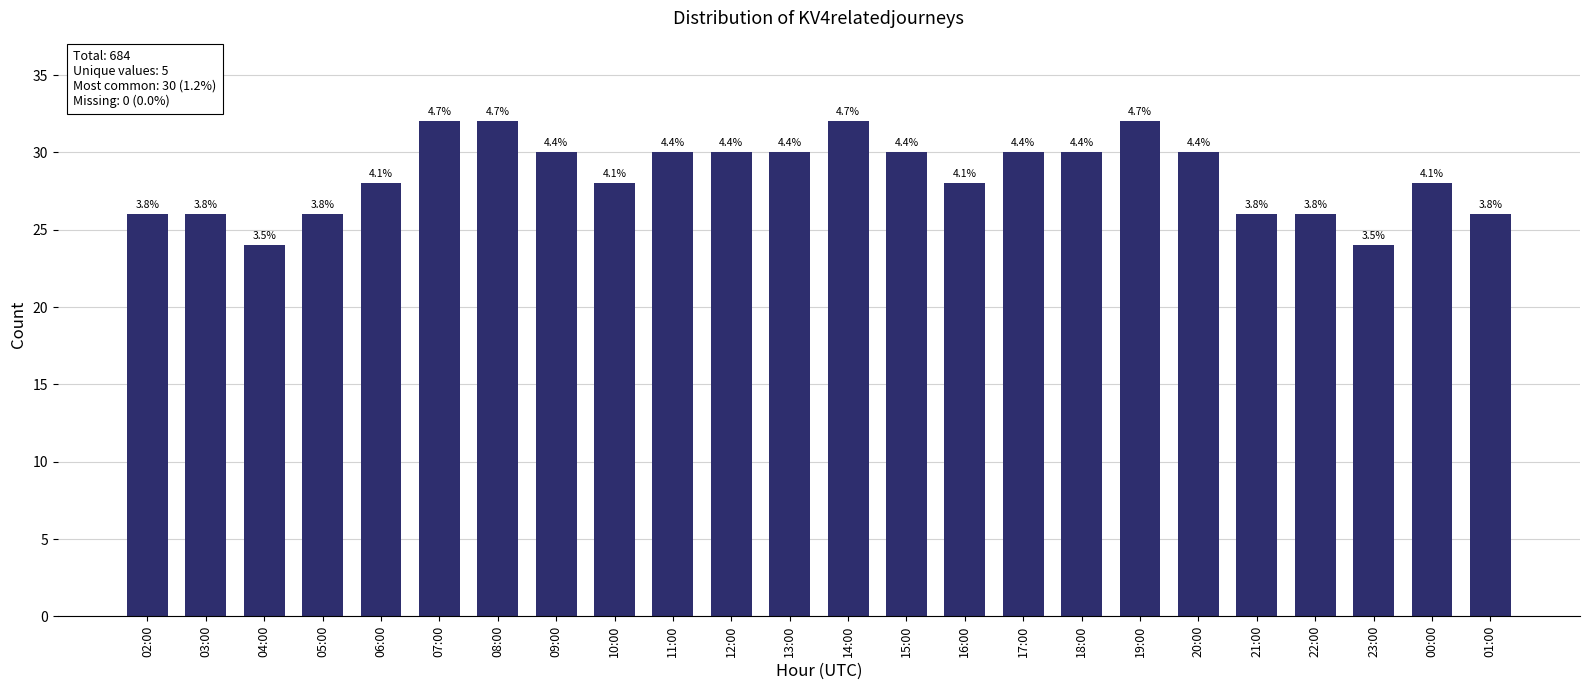

What is the approximate value at 01:00?

26